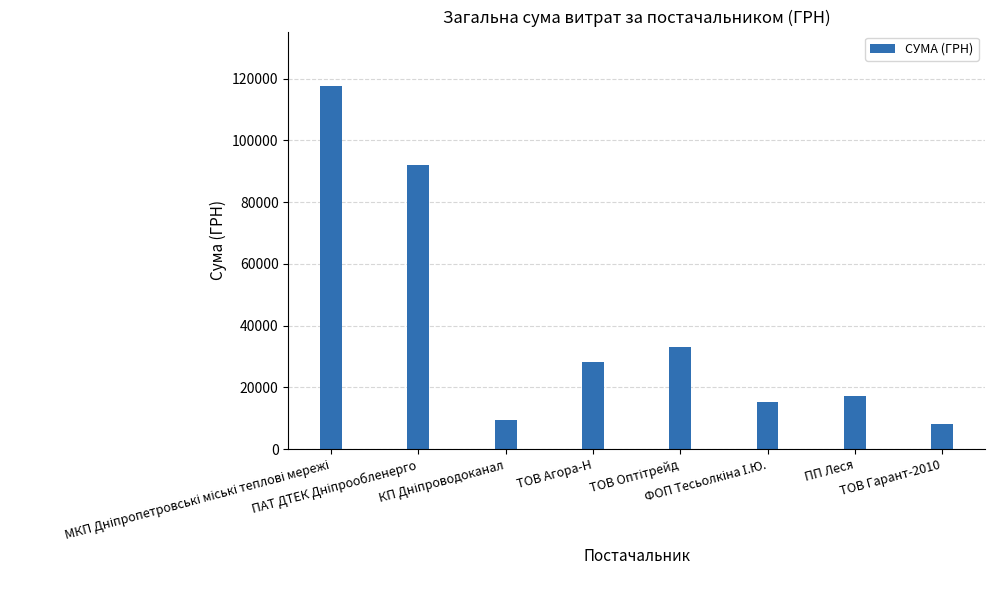

What is the greatest value displayed?

117568.8